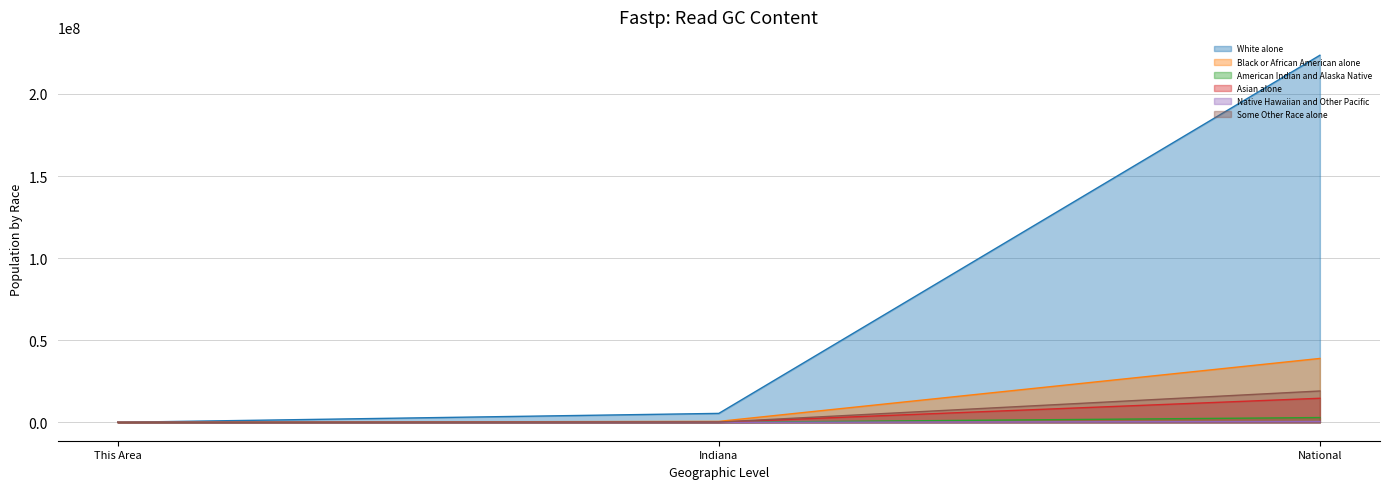

Reading left to right, extract all data points from this chart.

White alone: This Area=29256	Indiana=5467906	National=223553265
Black or African American alone: This Area=3261	Indiana=591397	National=38929319
American Indian and Alaska Native: This Area=147	Indiana=18462	National=2932248
Asian alone: This Area=871	Indiana=102474	National=14674252
Native Hawaiian and Other Pacific: This Area=8	Indiana=2348	National=540013
Some Other Race alone: This Area=208	Indiana=173314	National=19107368